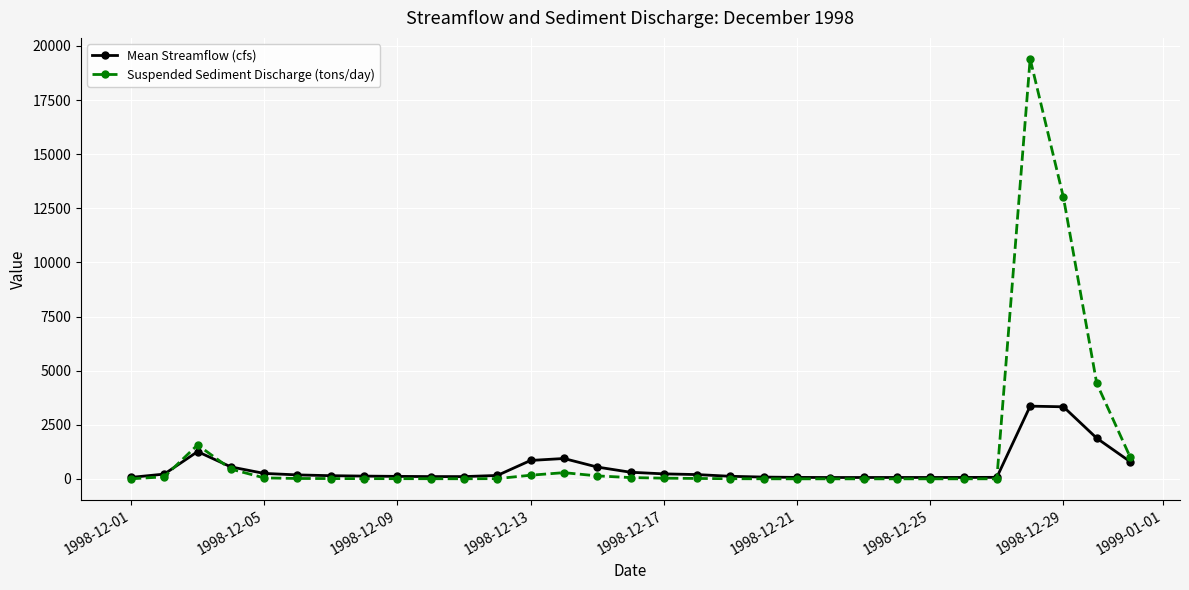

What is the maximum value shown in the chart?

19400.0